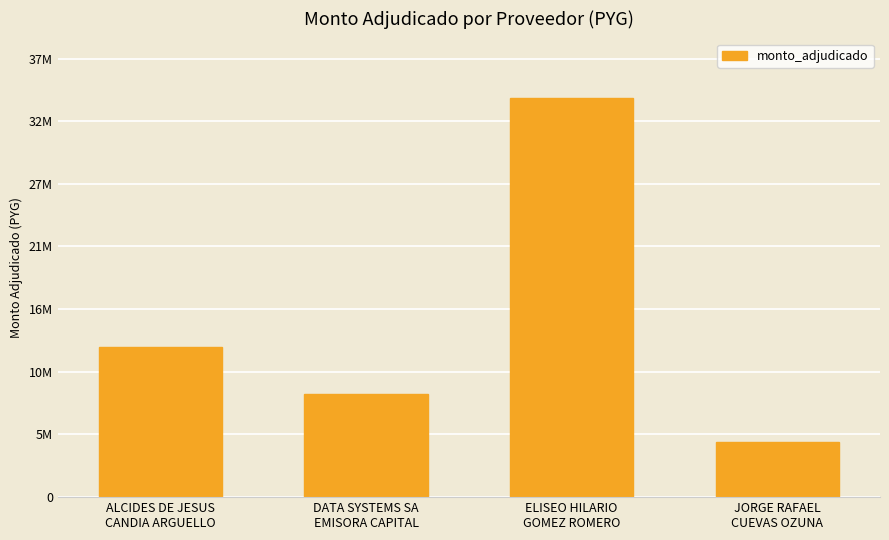

Approximately how many times larger is the value at ELISEO HILARIO
GOMEZ ROMERO compared to DATA SYSTEMS SA
EMISORA CAPITAL?

3.9